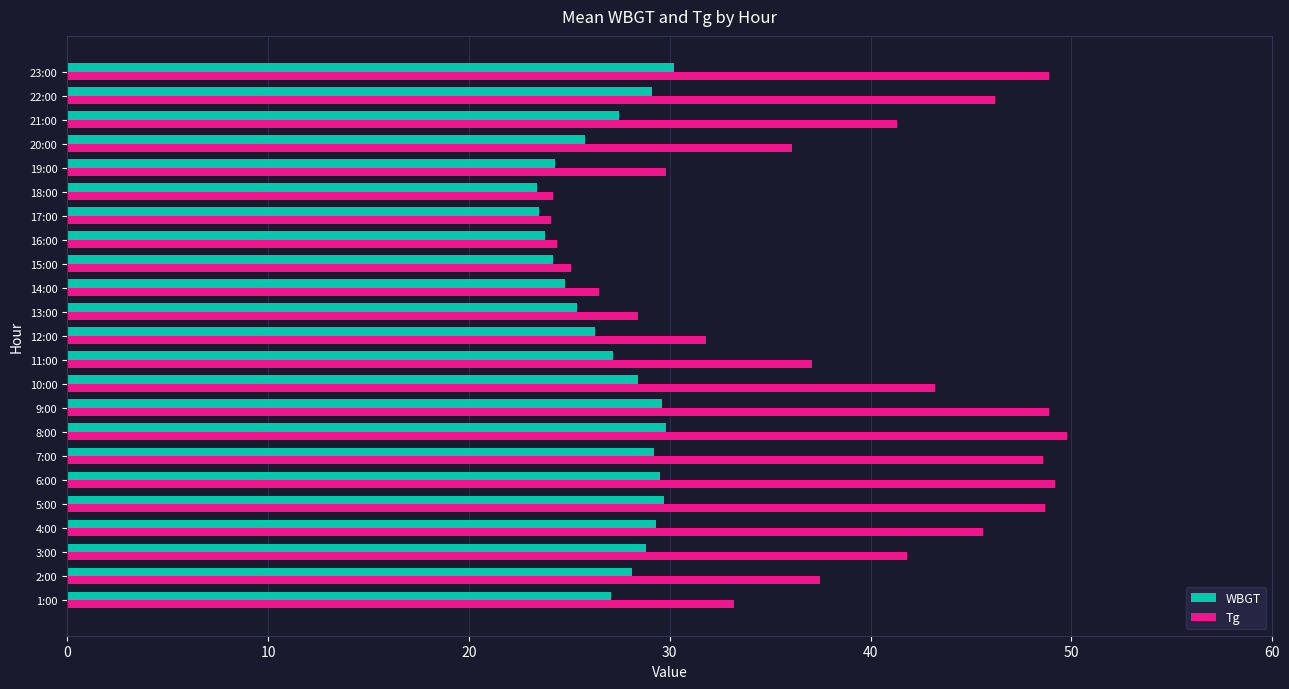

Which series changed the most between 21:00 and 23:00?

Tg